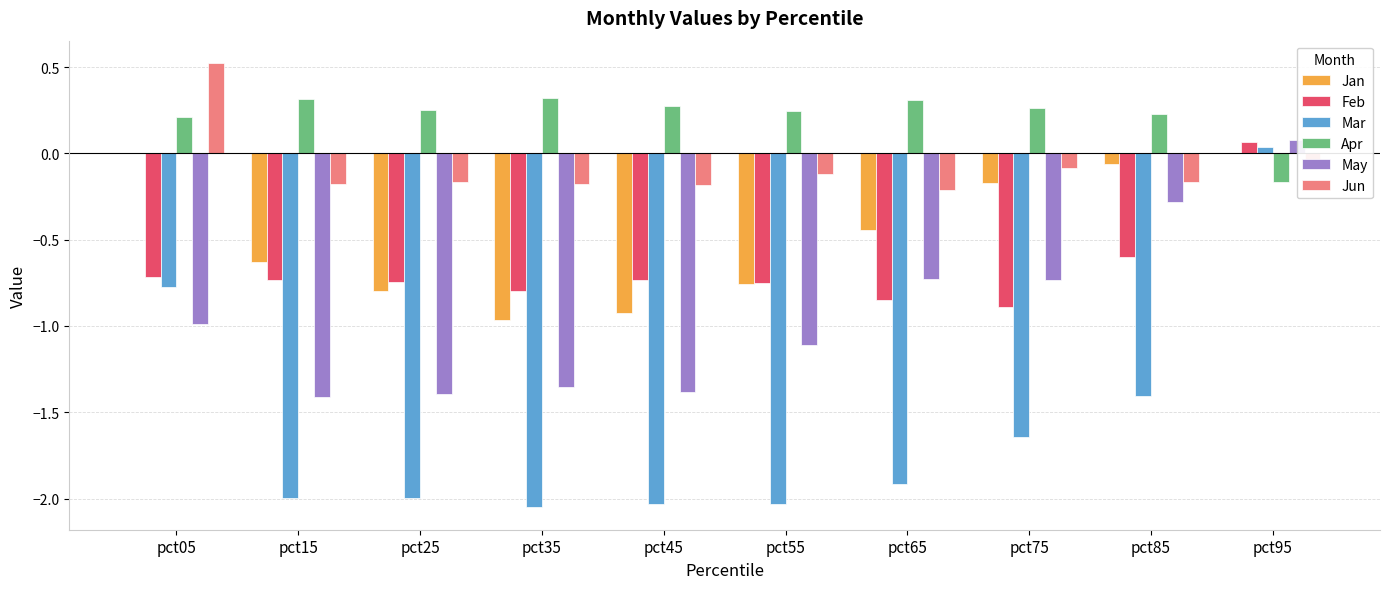

At which category does the chart reach its peak across all series?

pct05